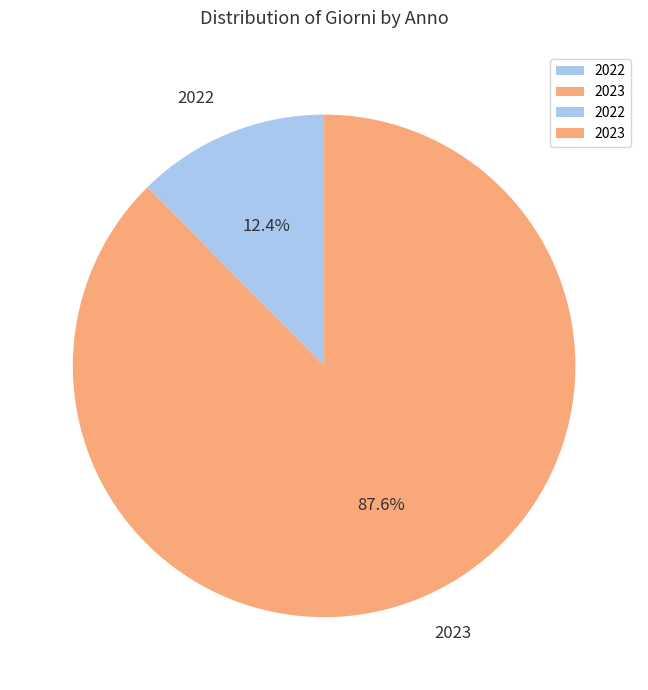

How much of the chart is everything except 2022?

87.6%